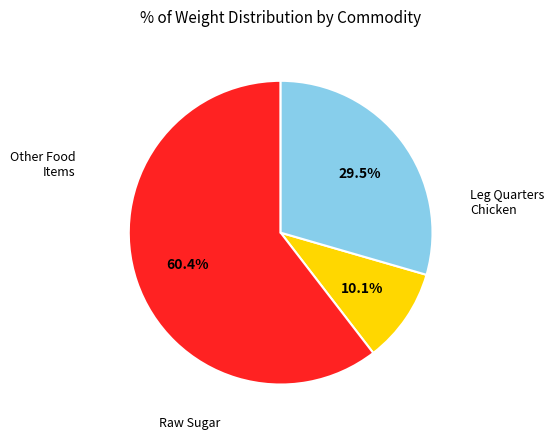

To the nearest percent, what is the difference between the largest and smallest slice percentages?

50%